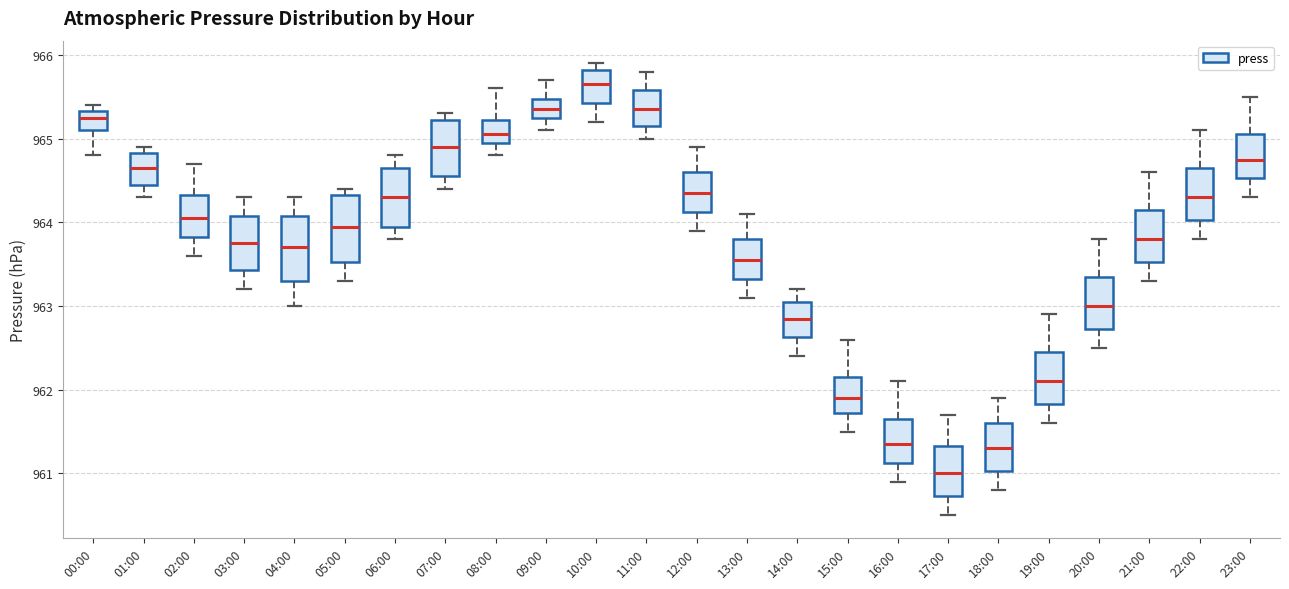

Where does the lower whisker of the box for 14:00 end on the y-axis? The values are not printed on the chart, so give them approximately, as read against the axis.

962.4